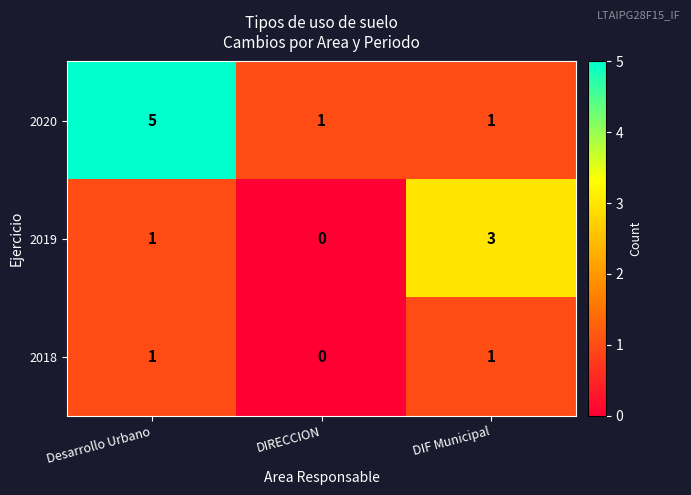

Reading right to left, extract all data points from this chart.

2020: 1	1	5
2019: 3	0	1
2018: 1	0	1